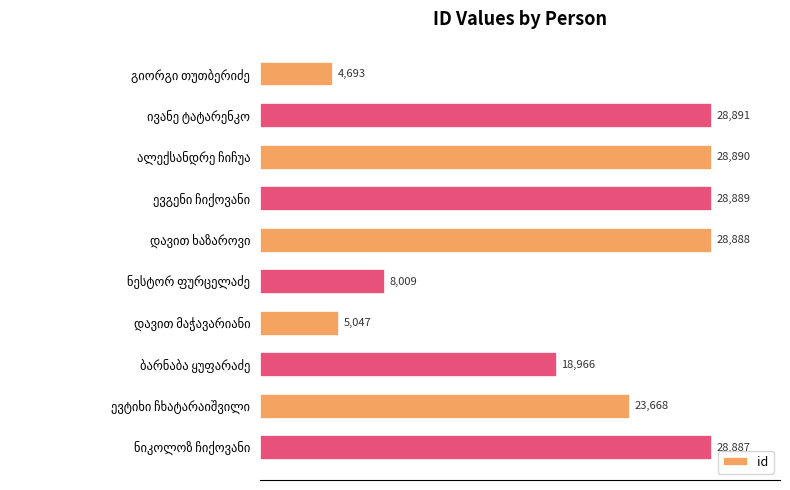

Reading bottom to top, list all the values displayed in this chart.

28887	23668	18966	5047	8009	28888	28889	28890	28891	4693